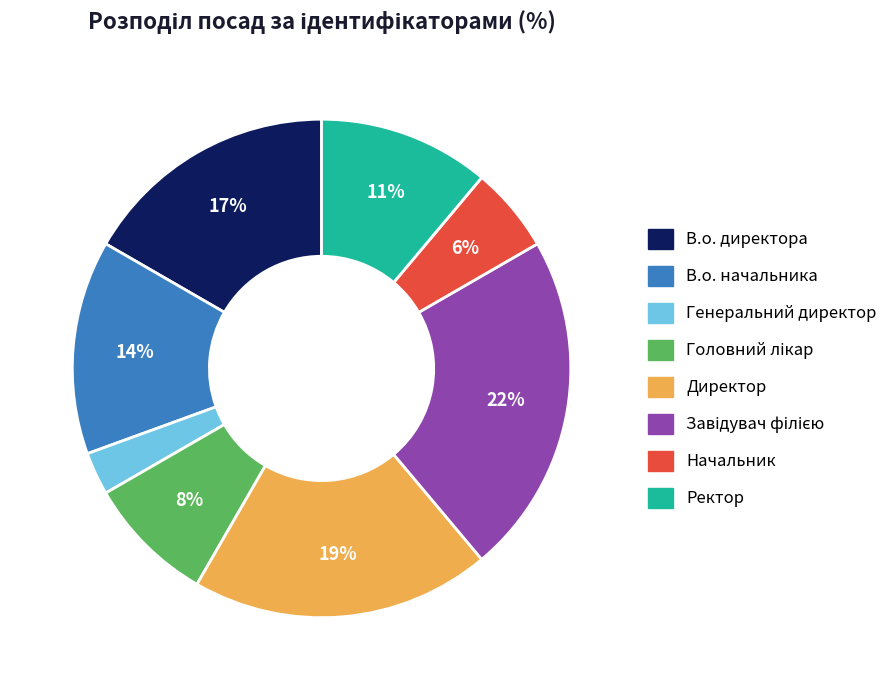

True or false: В.о. директора accounts for 28% of the total.

False